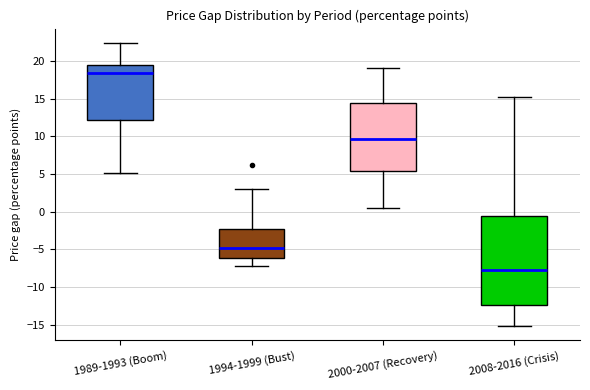

Where is the lower edge of the box for 2000-2007 (Recovery) on the y-axis? The values are not printed on the chart, so give them approximately, as read against the axis.

5.5